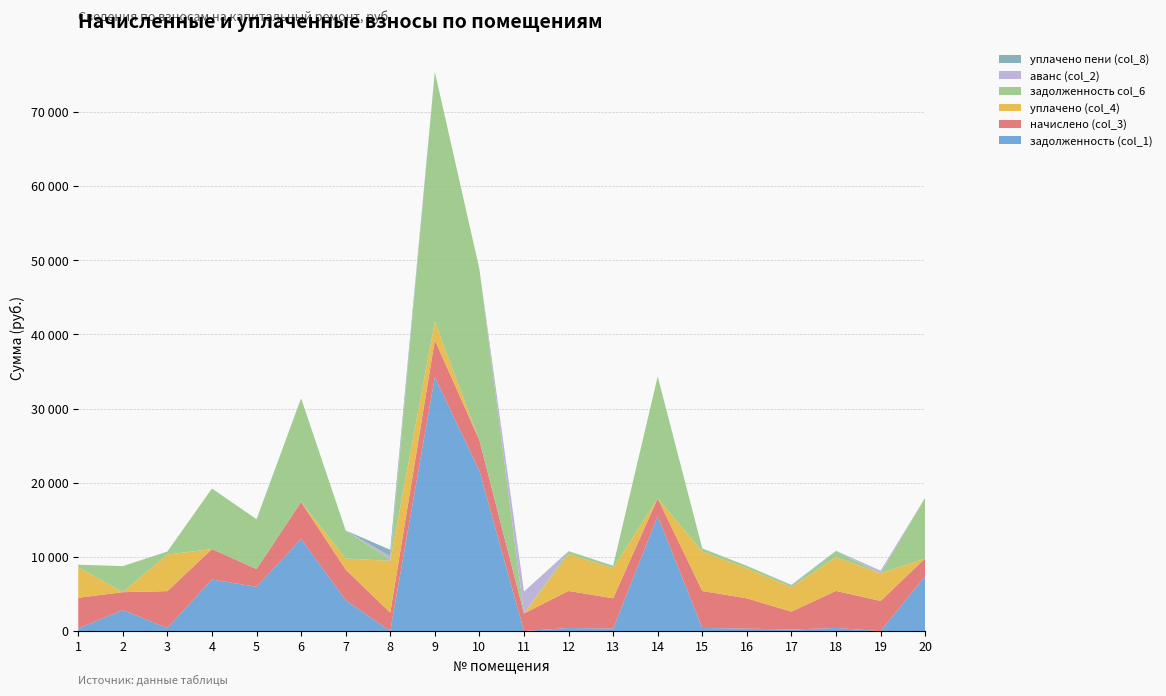

True or false: начислено (col_3) has a value of 4987.0 at 15.

True